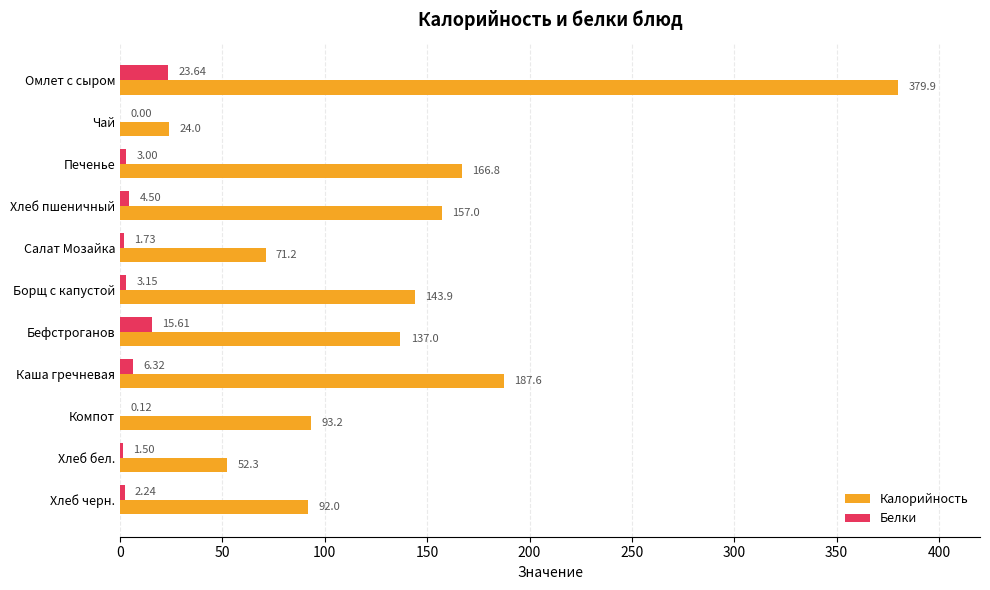

Where is Калорийность nearest to the value 201?

Каша гречневая